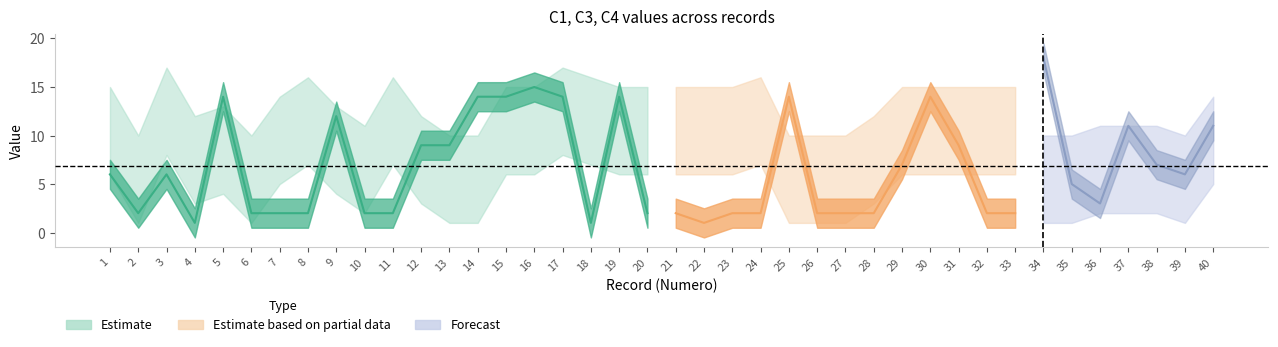

Does the chart display data point markers on the line(s)?

No